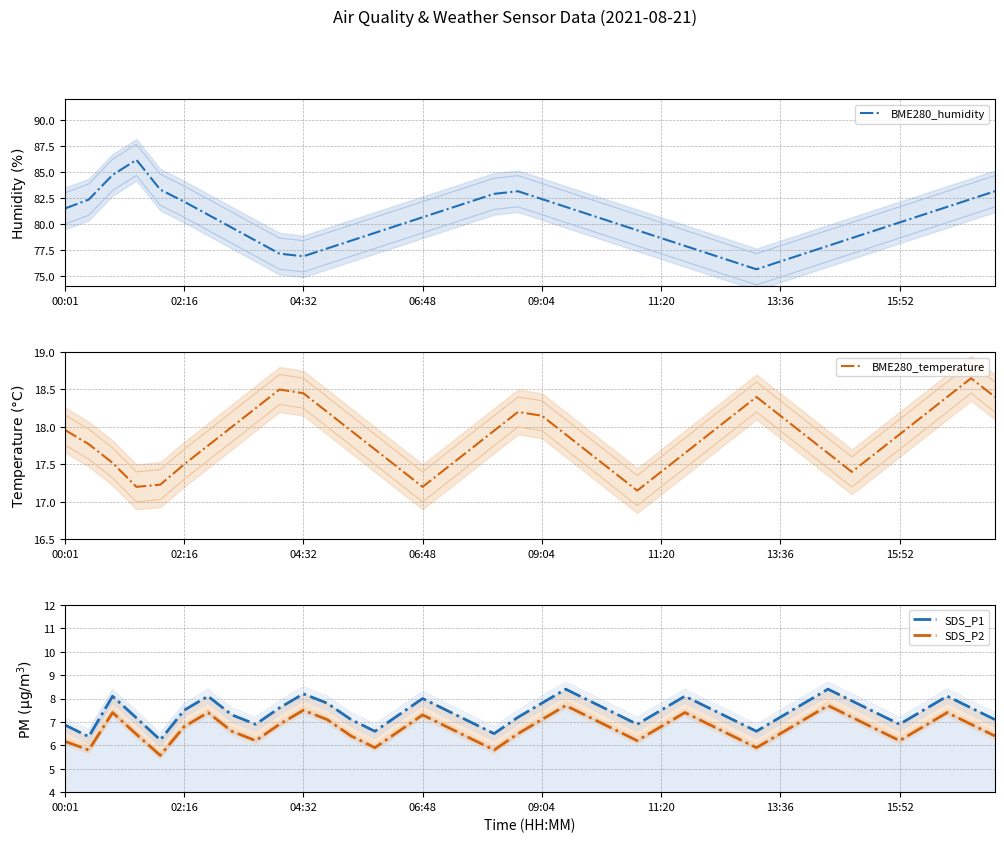

List the series in order of their peak value, highest first.

BME280_humidity, BME280_temperature, SDS_P1, SDS_P2